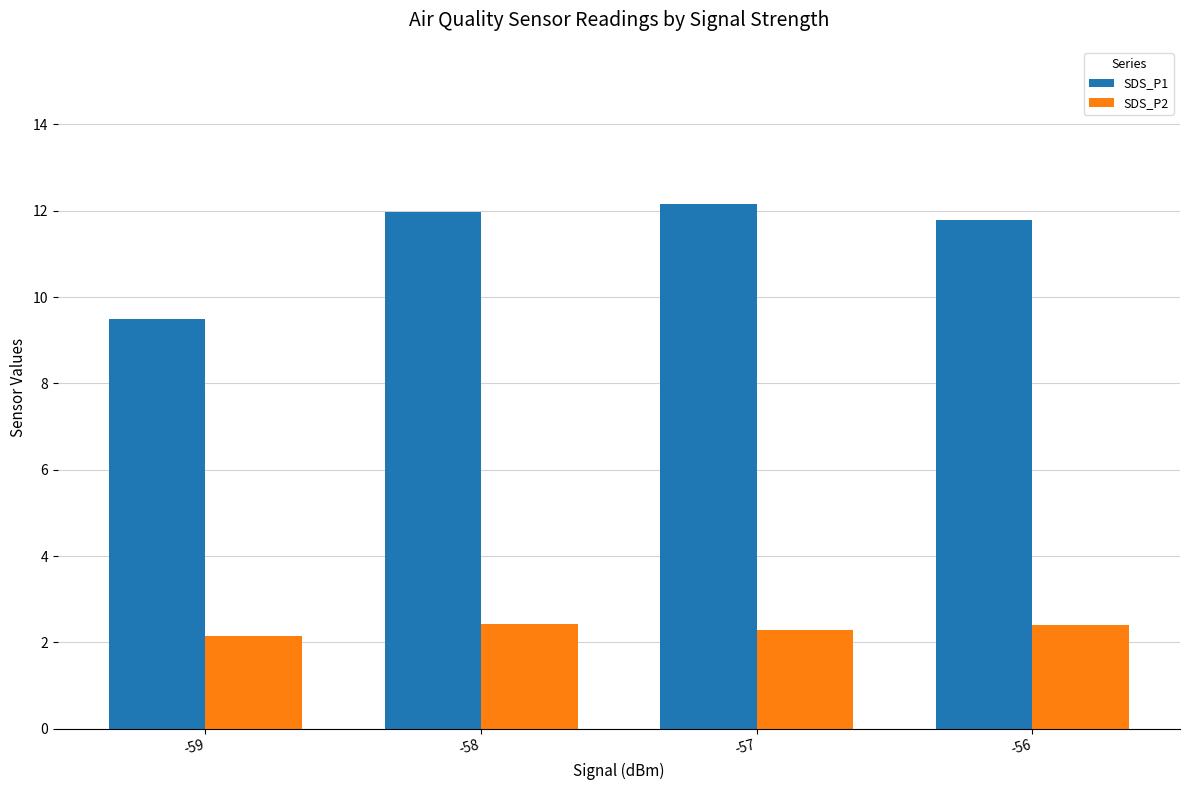

Which series has the largest total across all categories?

SDS_P1